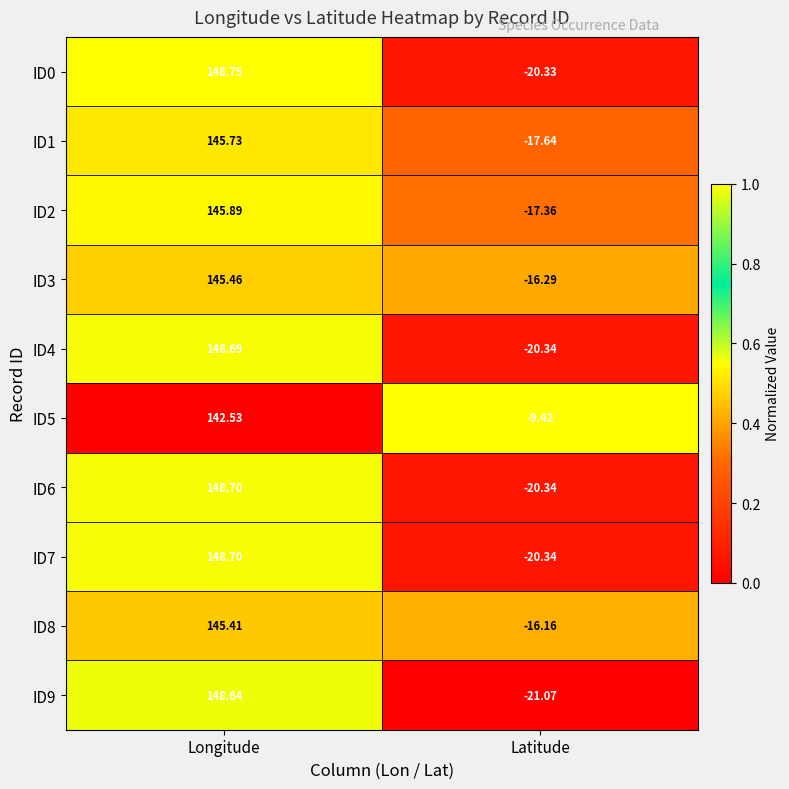

At which category does the chart reach its minimum across all series?

Latitude